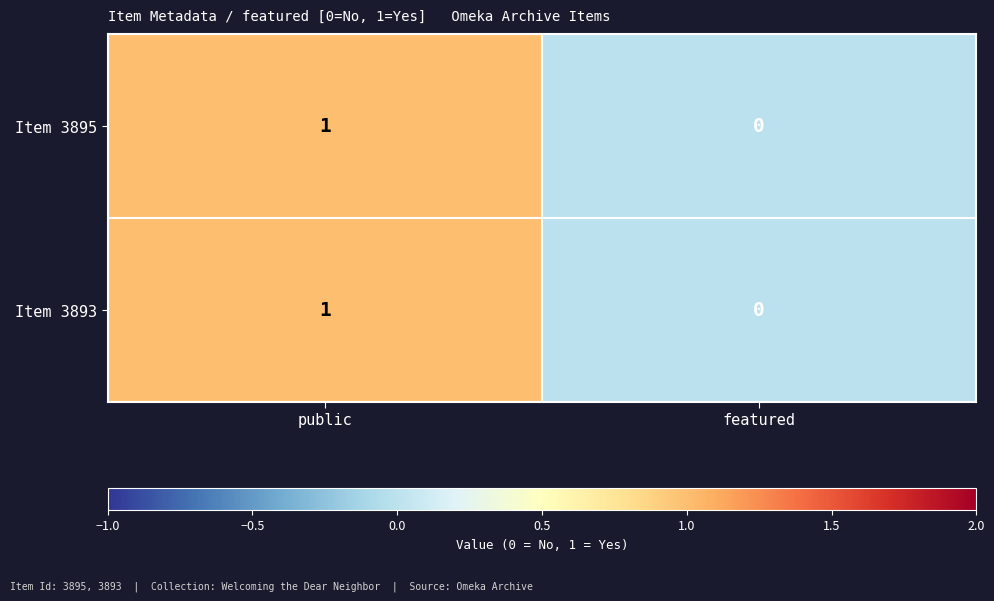

Which label corresponds to the largest value in the chart?

public